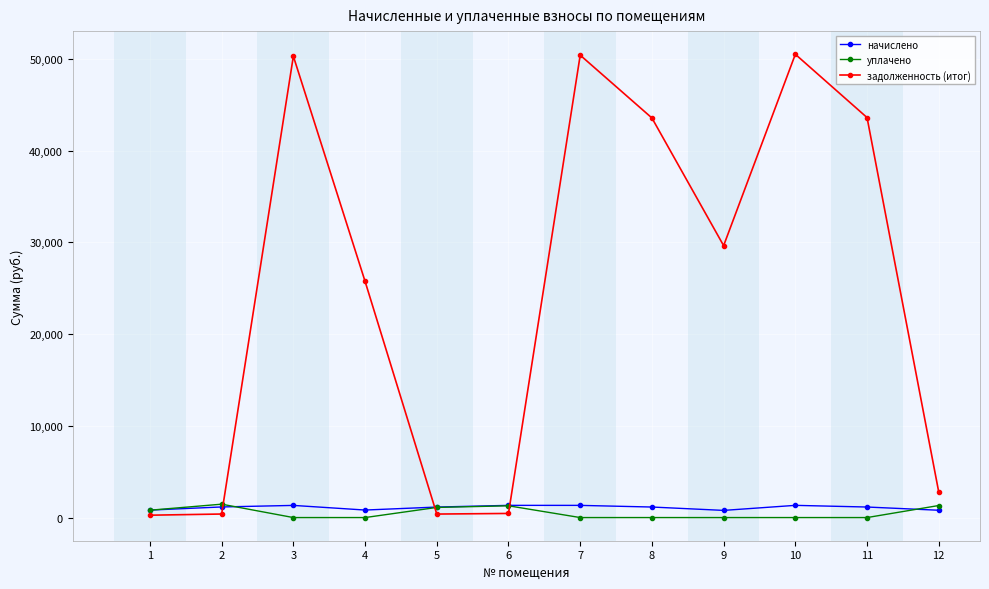

The value of уплачено at 7 is 0.0. True or false?

True